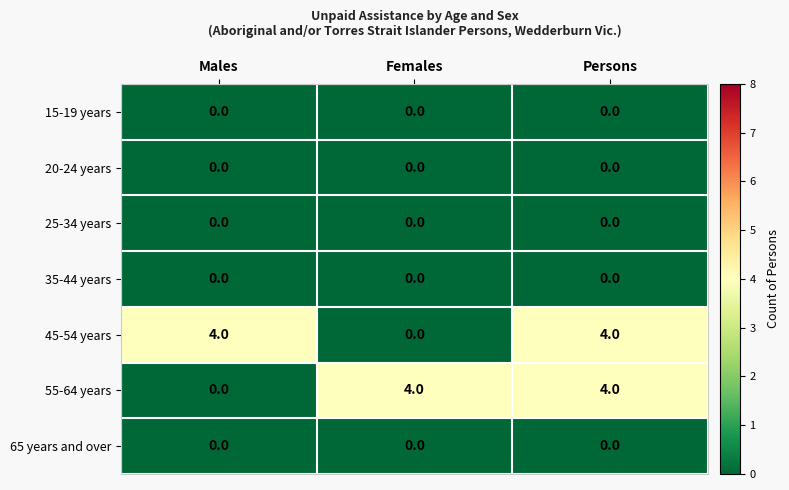

Reading right to left, transcribe all the data shown in this chart.

15-19 years: Persons=0	Females=0	Males=0
20-24 years: Persons=0	Females=0	Males=0
25-34 years: Persons=0	Females=0	Males=0
35-44 years: Persons=0	Females=0	Males=0
45-54 years: Persons=4	Females=0	Males=4
55-64 years: Persons=4	Females=4	Males=0
65 years and over: Persons=0	Females=0	Males=0